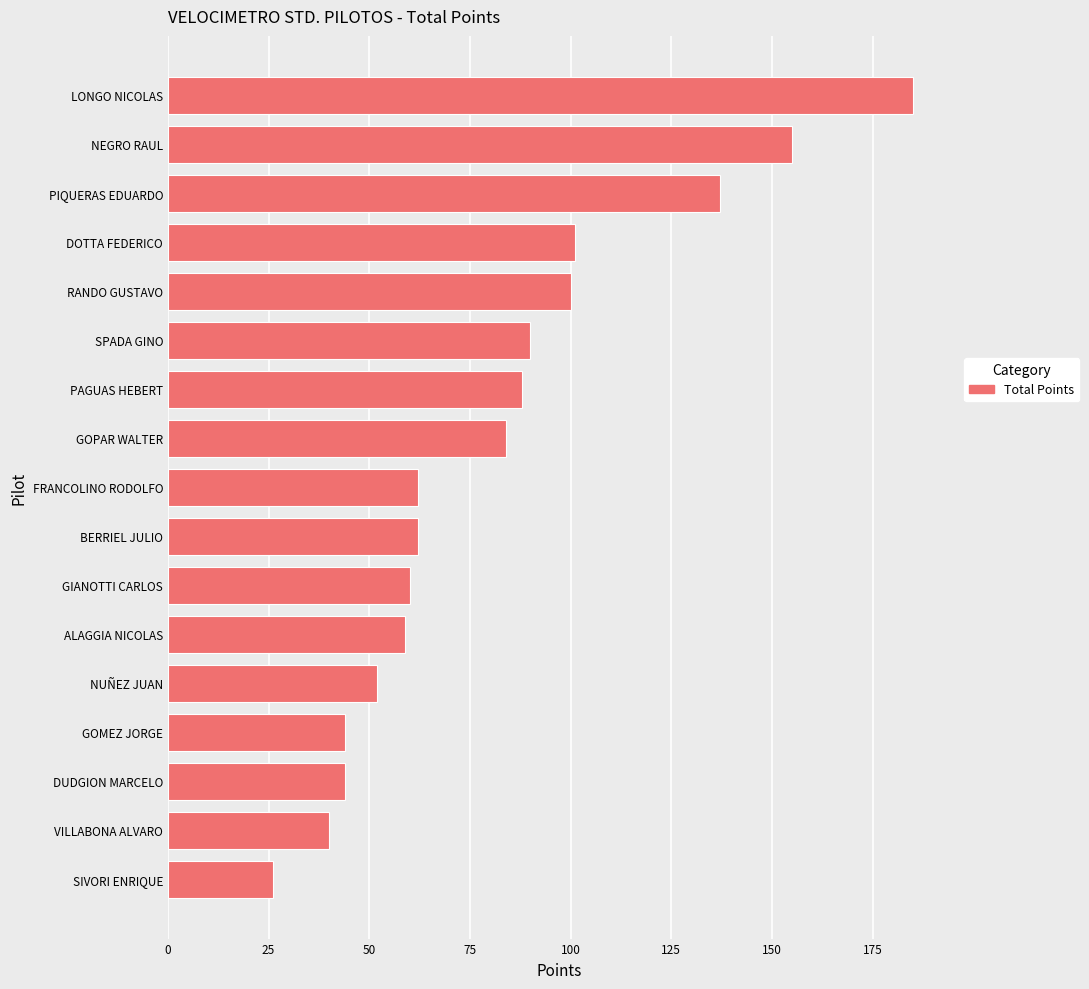

Where is the data nearest to the value 105?

DOTTA FEDERICO